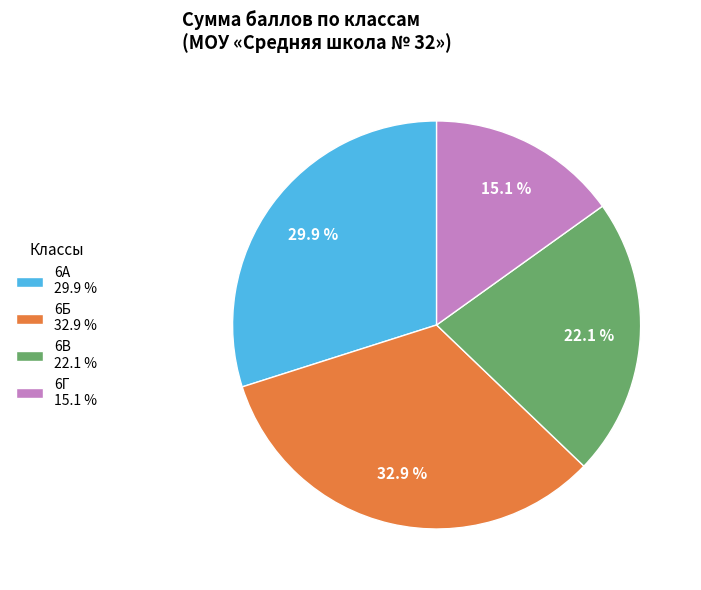

Does 6Б 32.9 % represent more than half of the total?

No